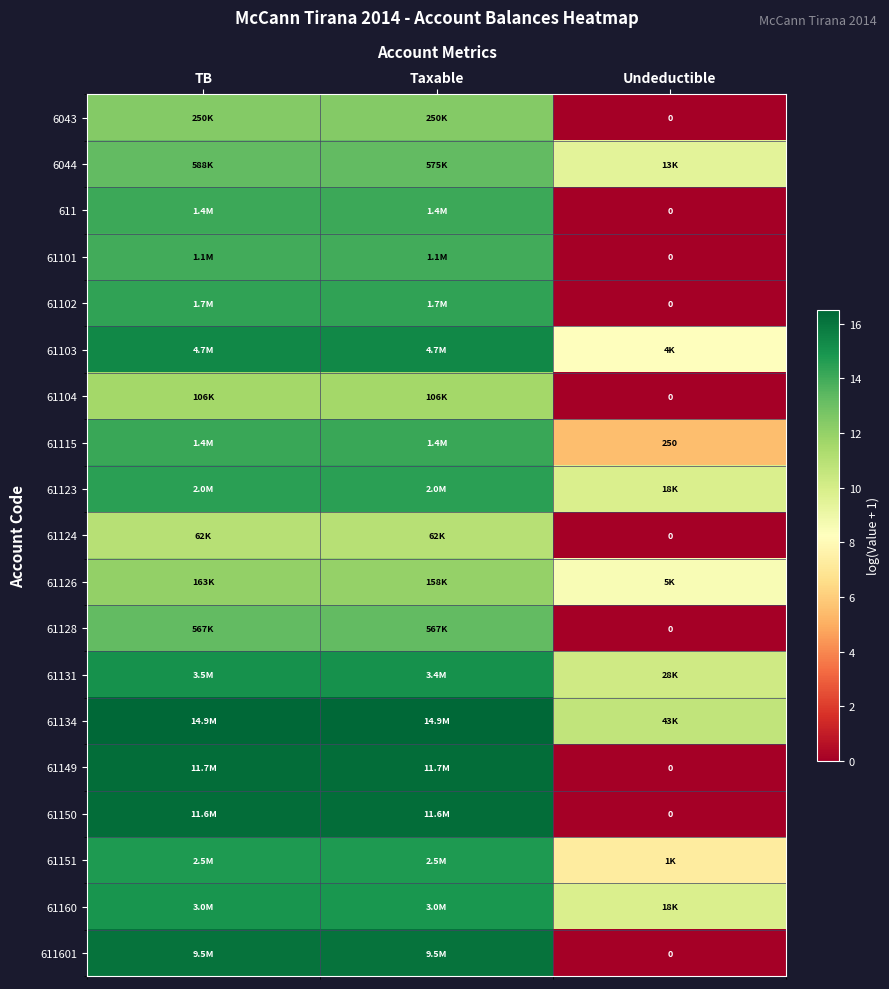

At which category is the sum across all series the highest?

TB